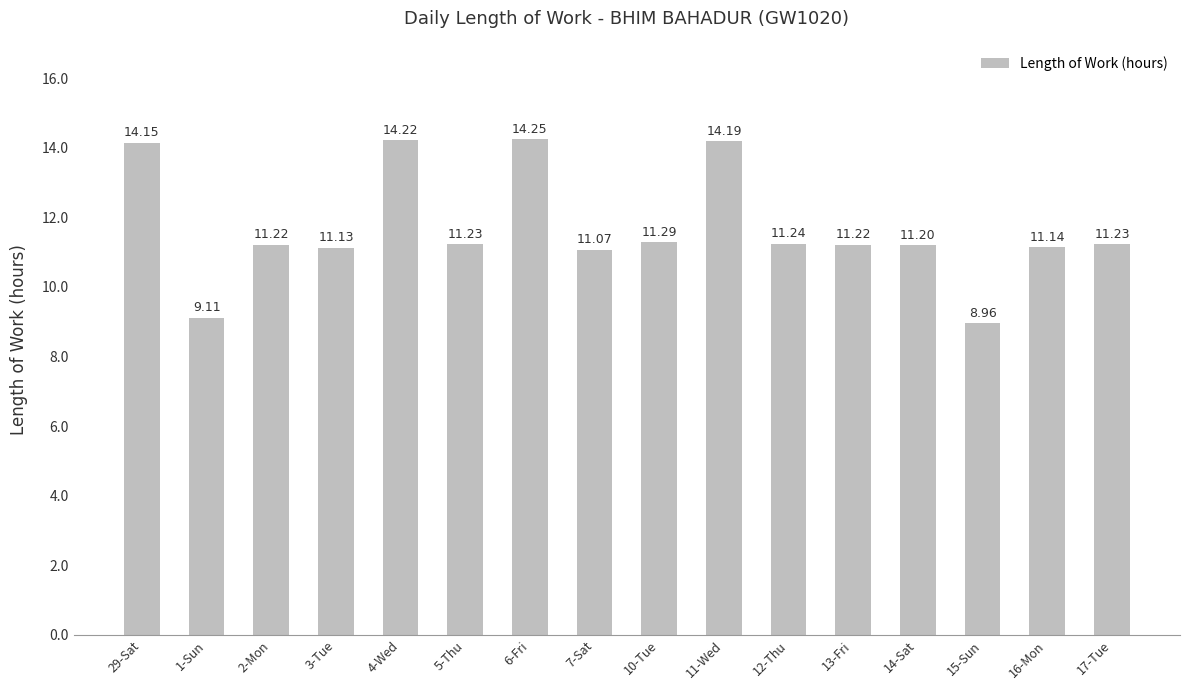

What is the difference between the maximum and second lowest values?

5.1